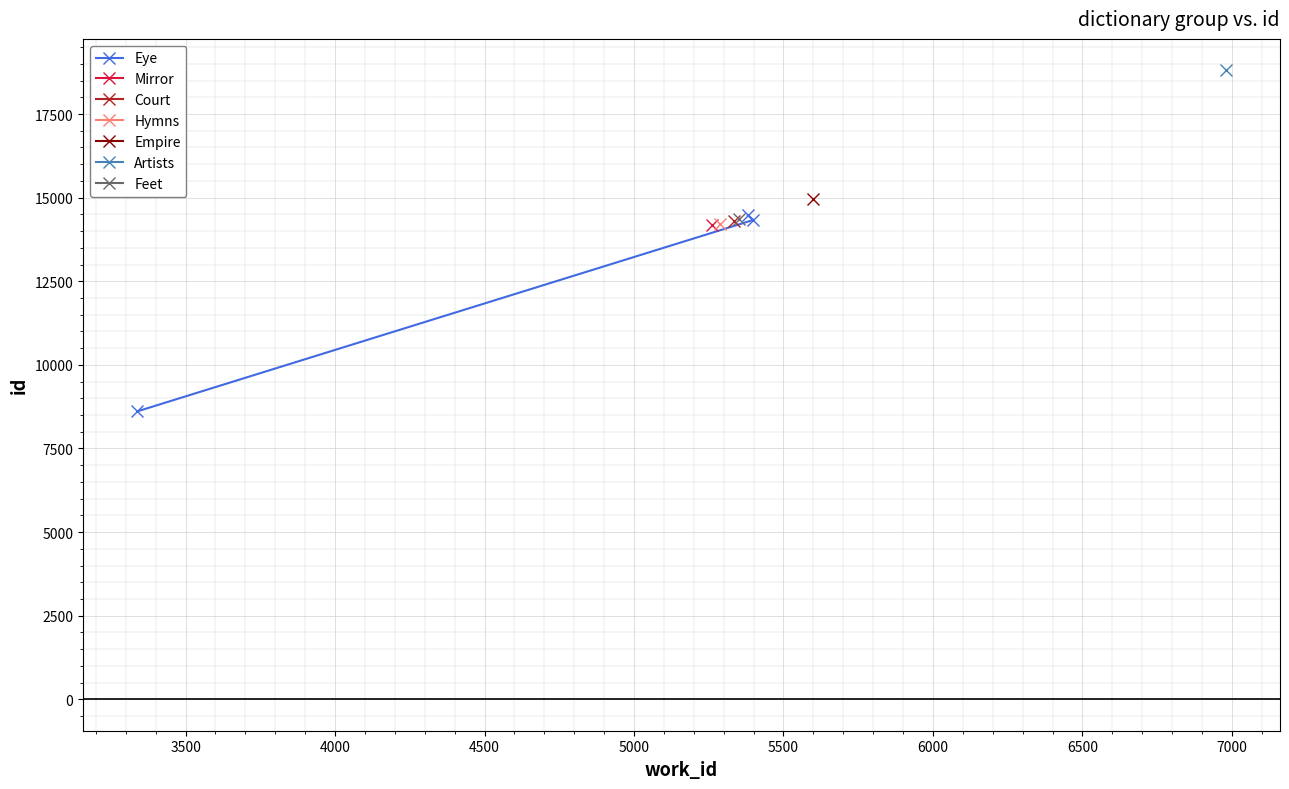

What is the value of the Eye point at the 2nd from the left?

14472